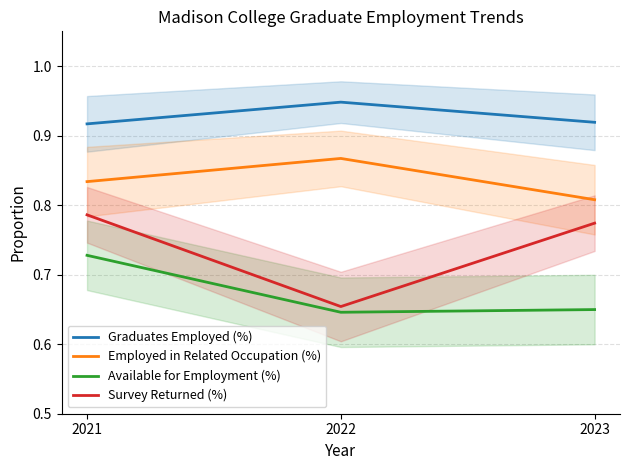

What is the total value across all series at 2021?

3.3